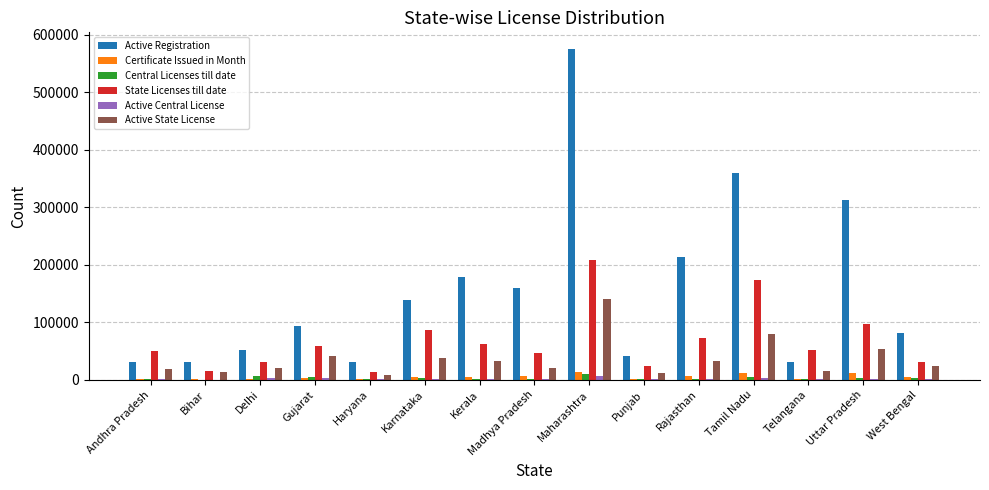

Between Madhya Pradesh and Maharashtra, which series saw the biggest shift?

Active Registration